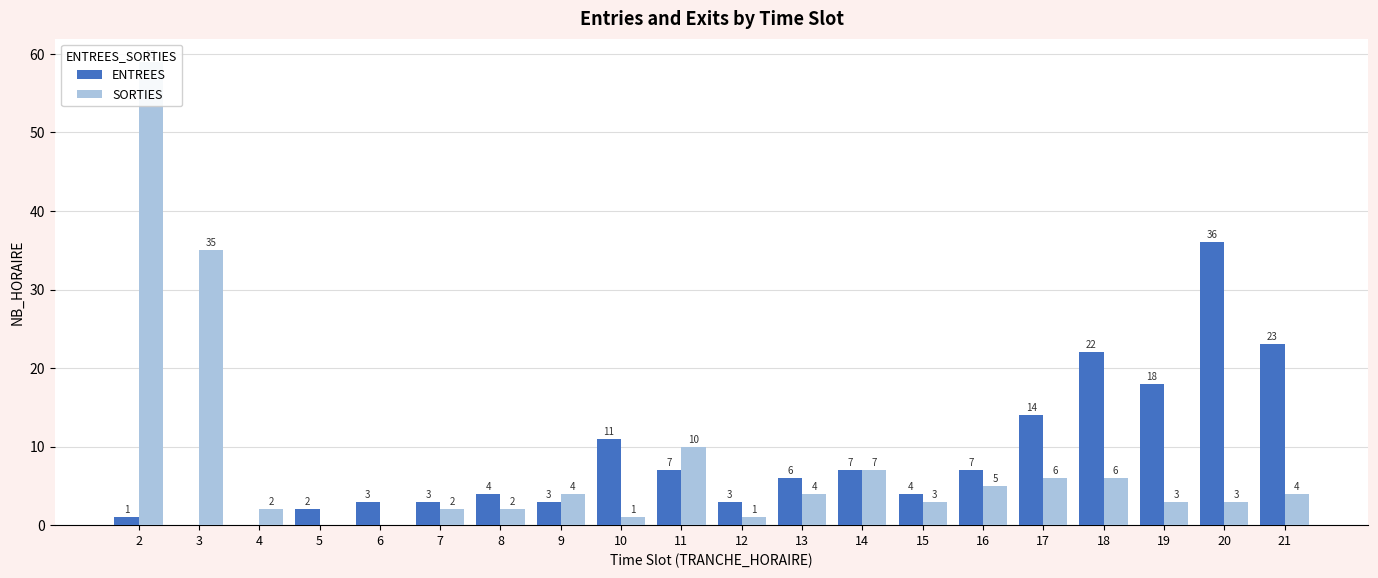

The value of ENTREES at 15 is 6. True or false?

False